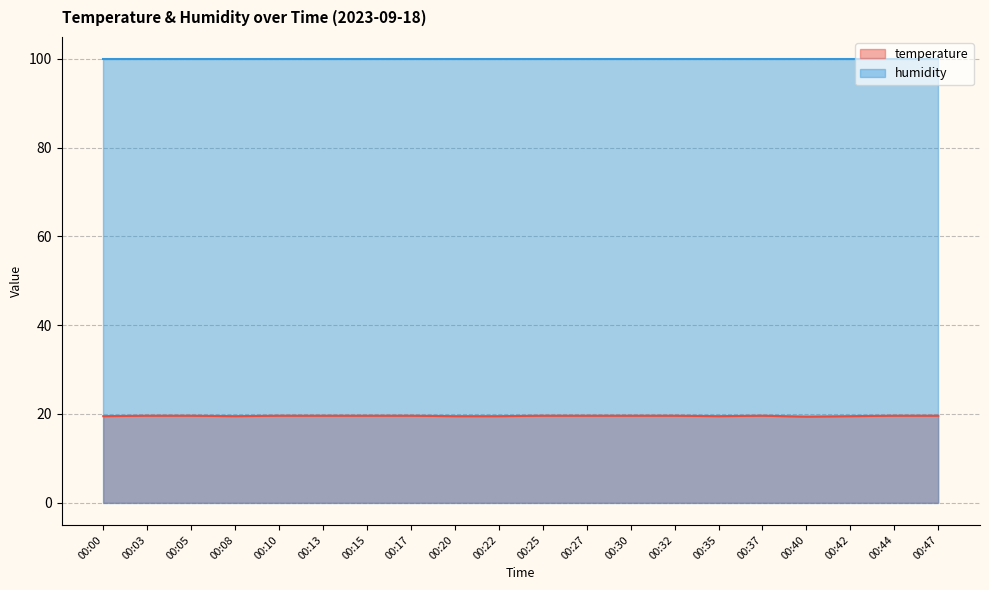

Reading left to right, extract all data points from this chart.

00:00=19.5	00:03=19.6	00:05=19.6	00:08=19.5	00:10=19.6	00:13=19.6	00:15=19.6	00:17=19.6	00:20=19.5	00:22=19.5	00:25=19.6	00:27=19.6	00:30=19.6	00:32=19.6	00:35=19.5	00:37=19.6	00:40=19.4	00:42=19.5	00:44=19.6	00:47=19.6